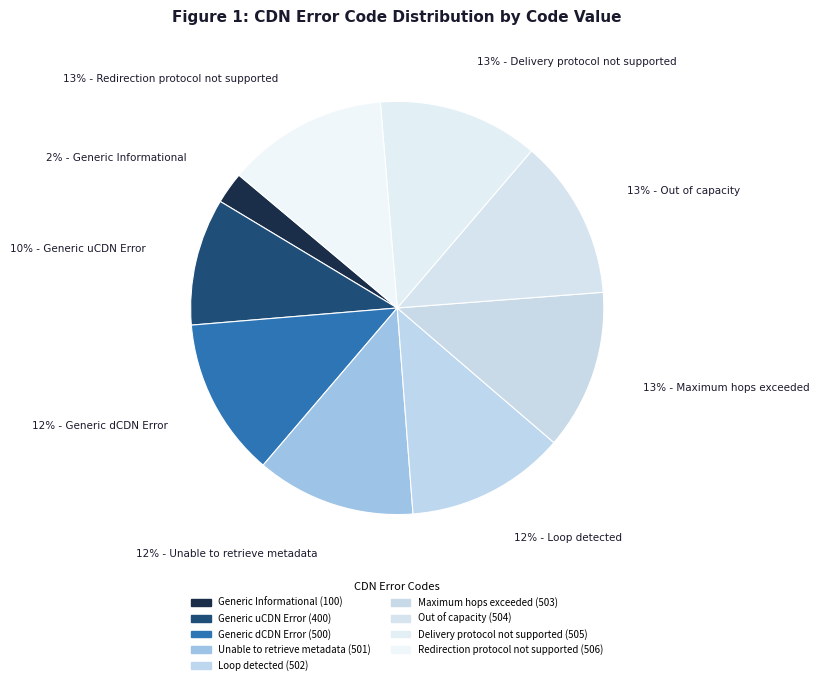

How many segments does this pie chart have?

9